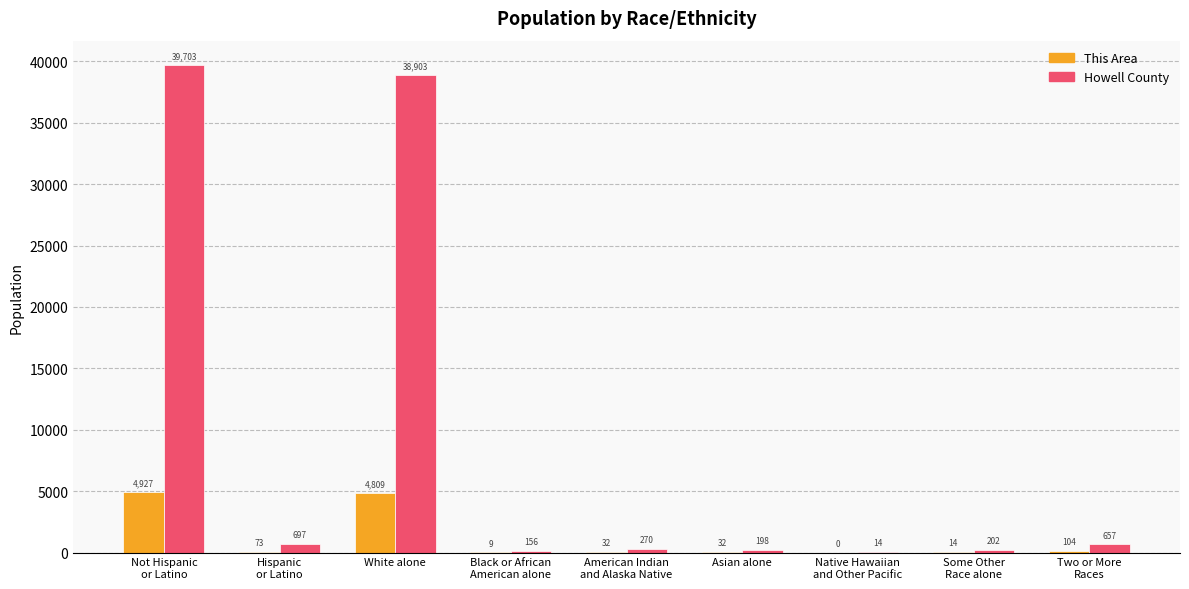

Which series has the largest total across all categories?

Howell County